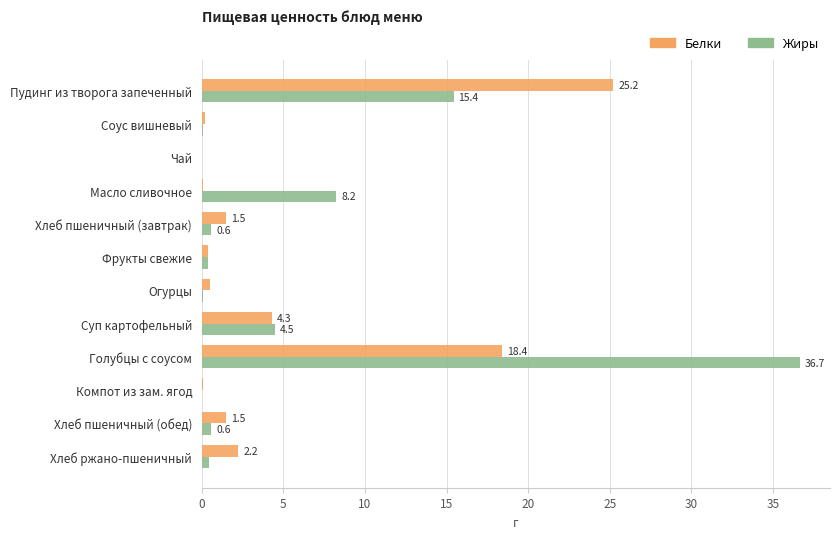

What is the highest value of the Жиры series?

36.7